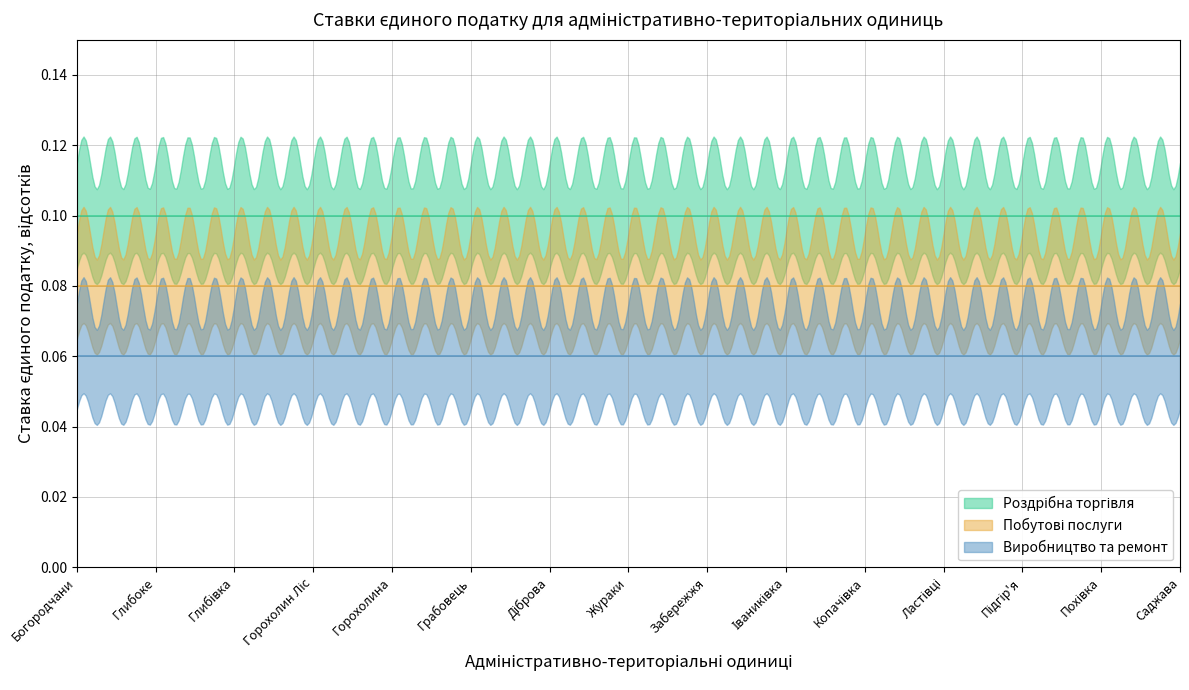

Which series has the largest range (max minus min)?

Роздрібна торгівля